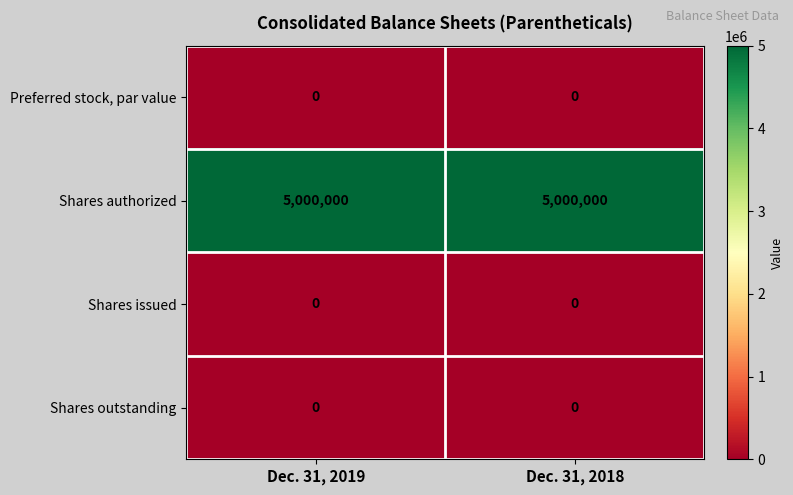

What is the spread (max minus min) of values at Dec. 31, 2018?

5000000